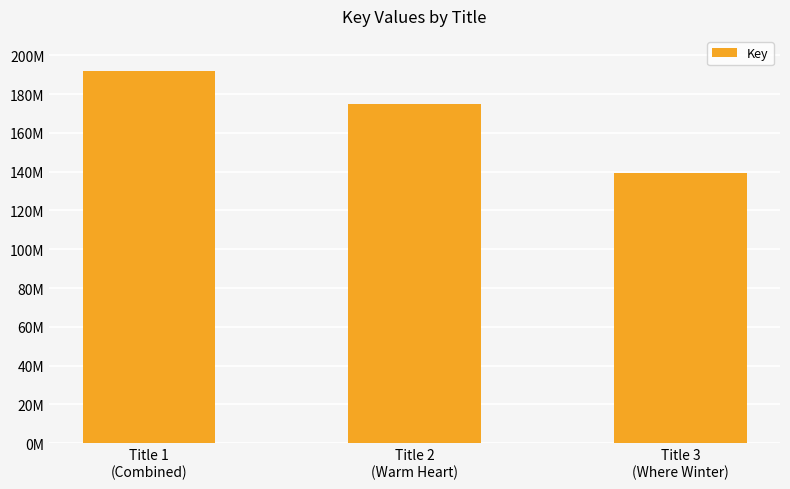

What is the label of the 2nd bar from the right?

Title 2
(Warm Heart)